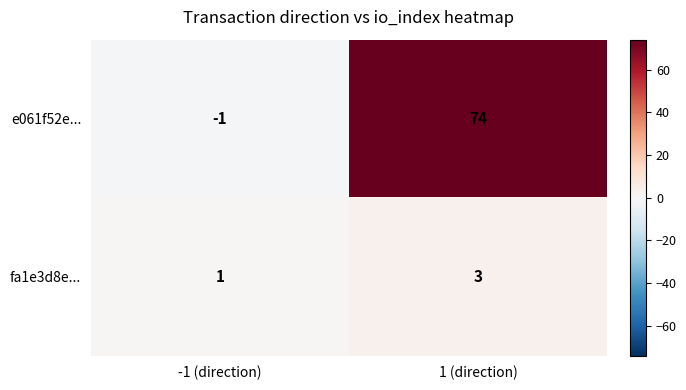

How many series are shown in this chart?

2